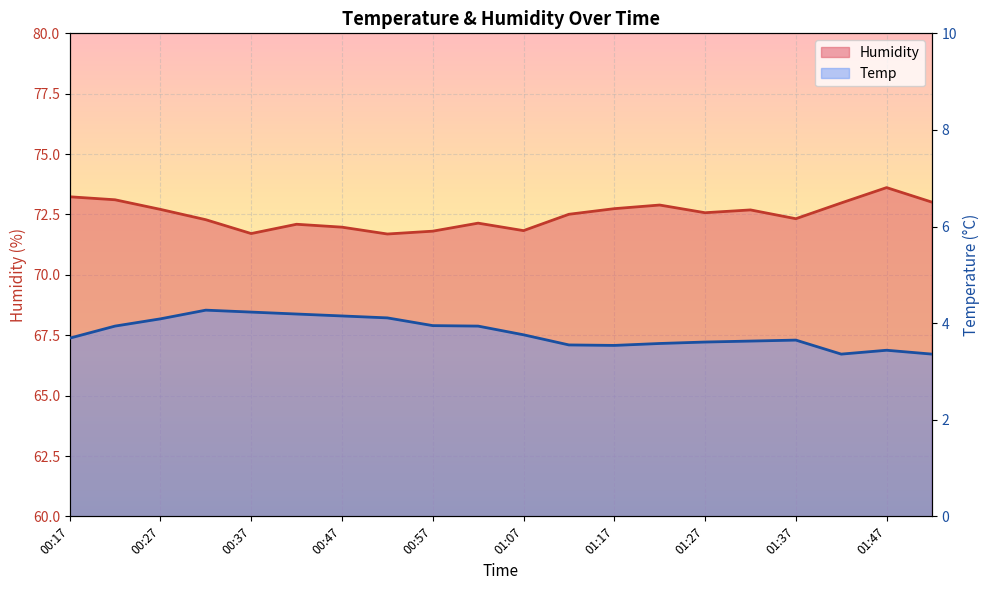

Which category has the highest value in the Humidity series?

01:47